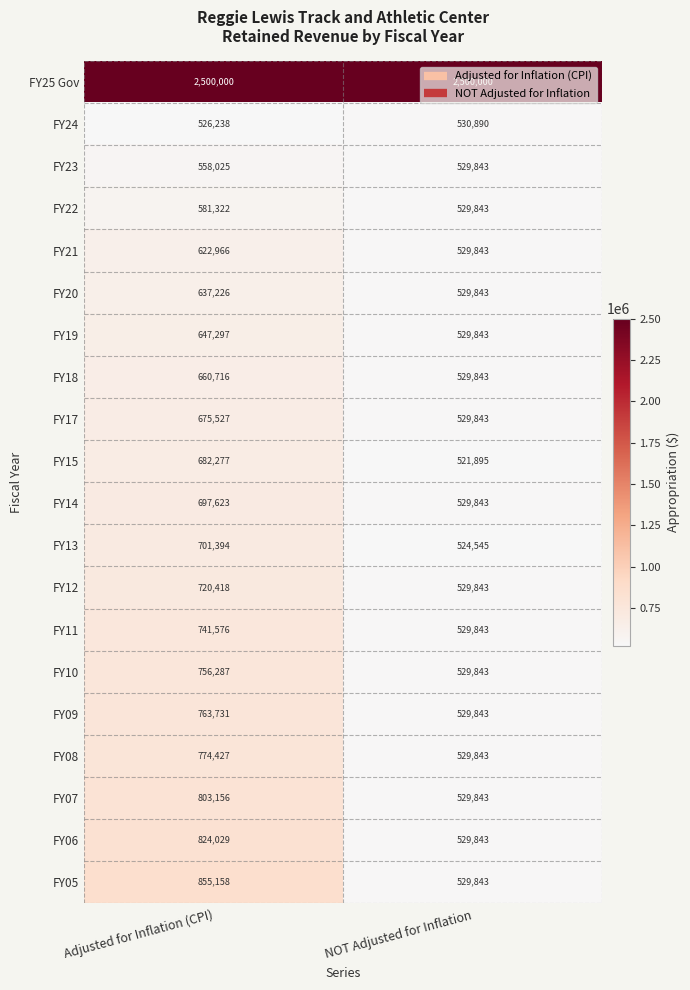

What value does the FY14 series have at Adjusted for Inflation (CPI)?

697623